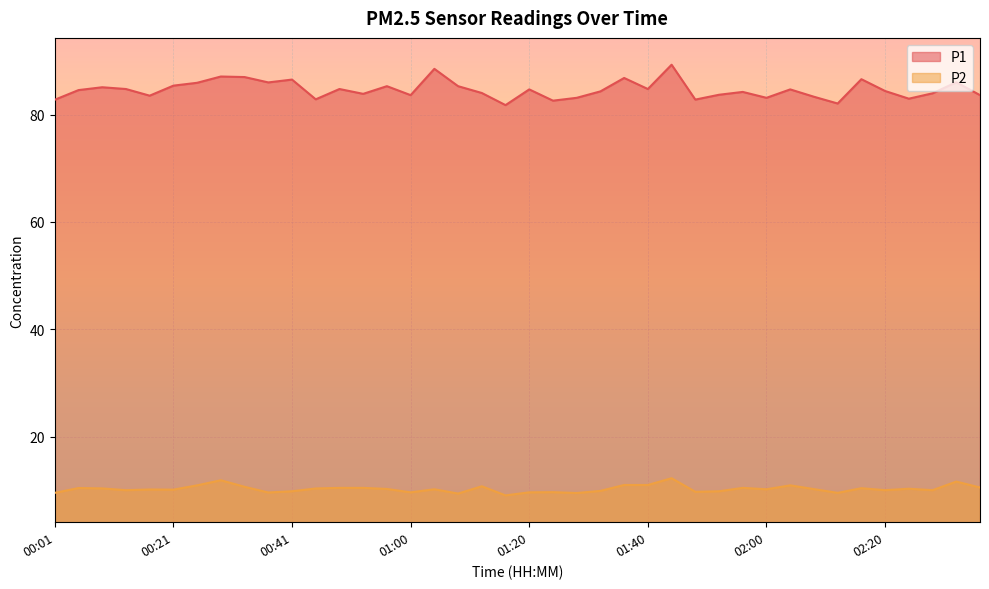

What is the difference between the maximum and minimum values in the P2 series?

3.2